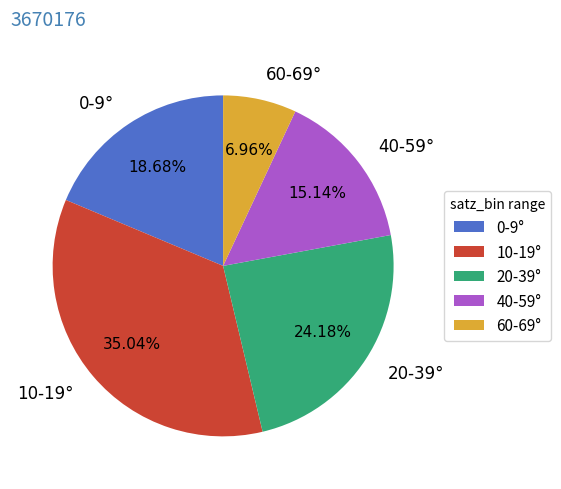

Combined, do 10-19° and 60-69° account for over 50%?

No